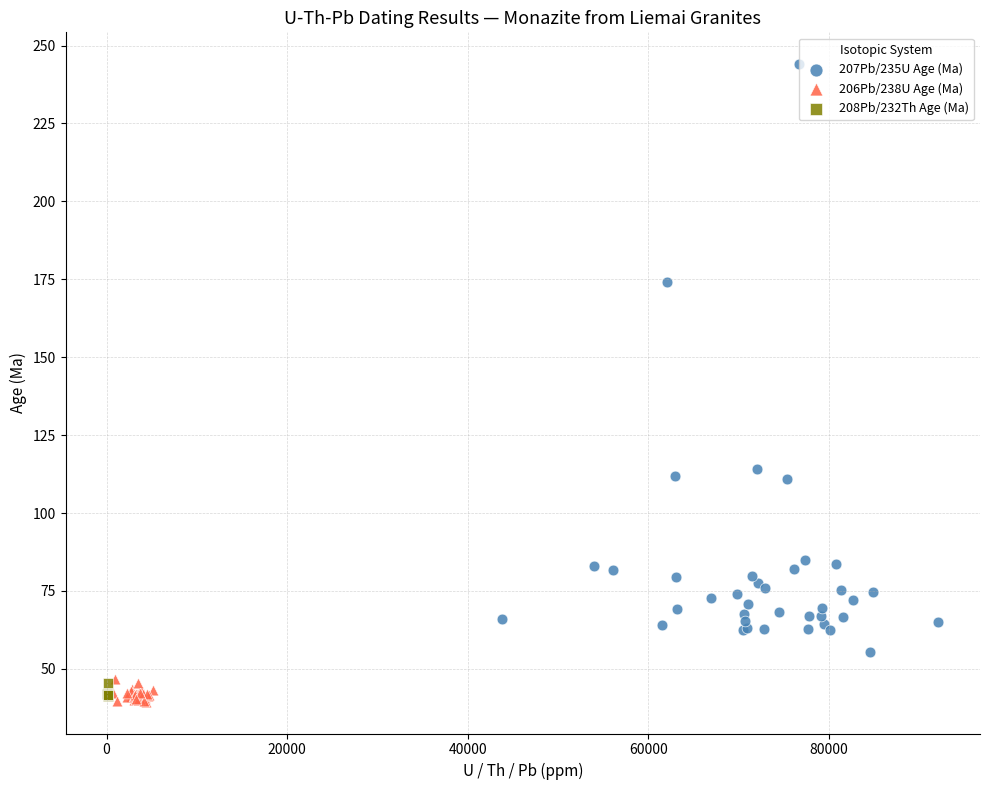

Which series has the largest Y range (max minus min)?

207Pb/235U Age (Ma)